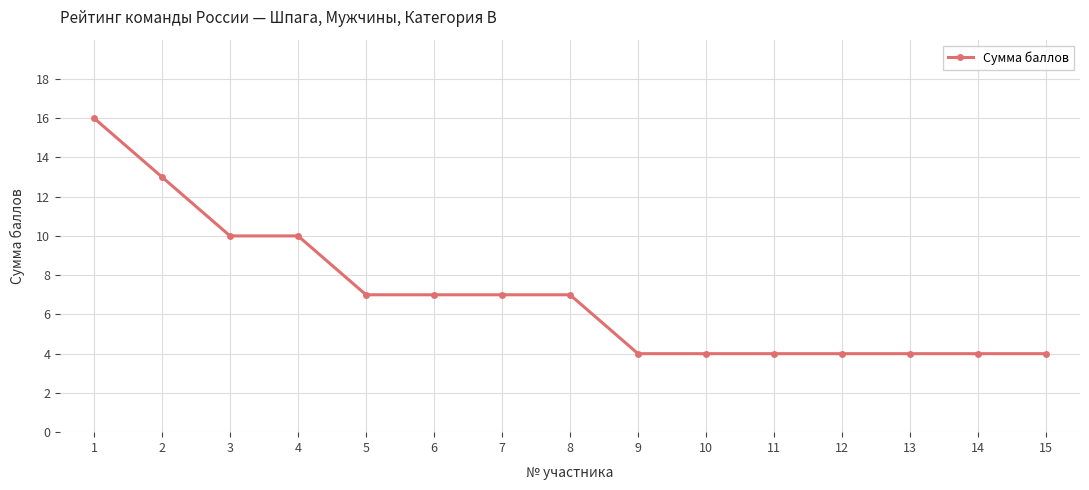

Between 3 and 6, which is larger?

3